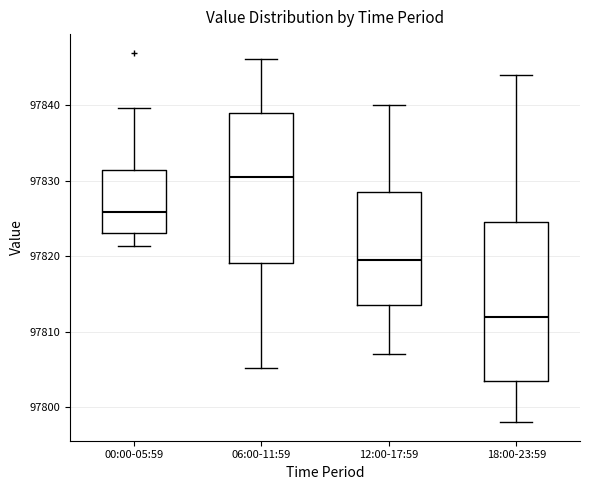

Where is the upper edge of the box for 06:00-11:59 on the y-axis? The values are not printed on the chart, so give them approximately, as read against the axis.

97839